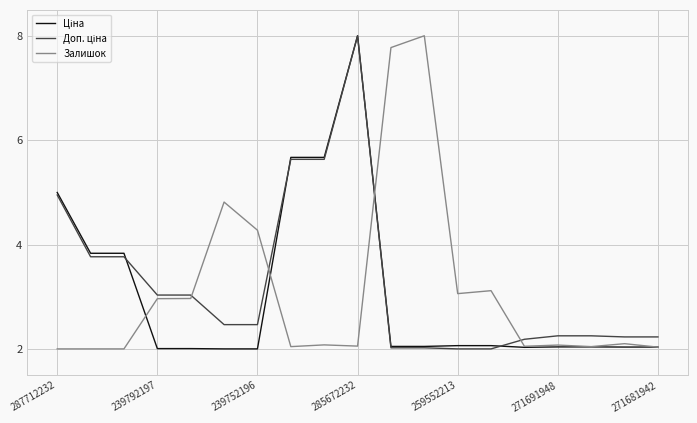

What is the smallest value displayed?

2.0